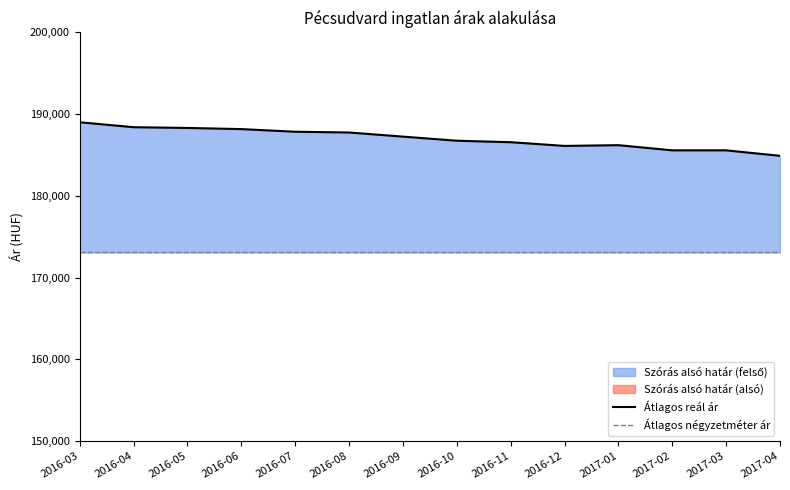

Is it true that Átlagos reál ár equals 185573 at 2017-03?

True